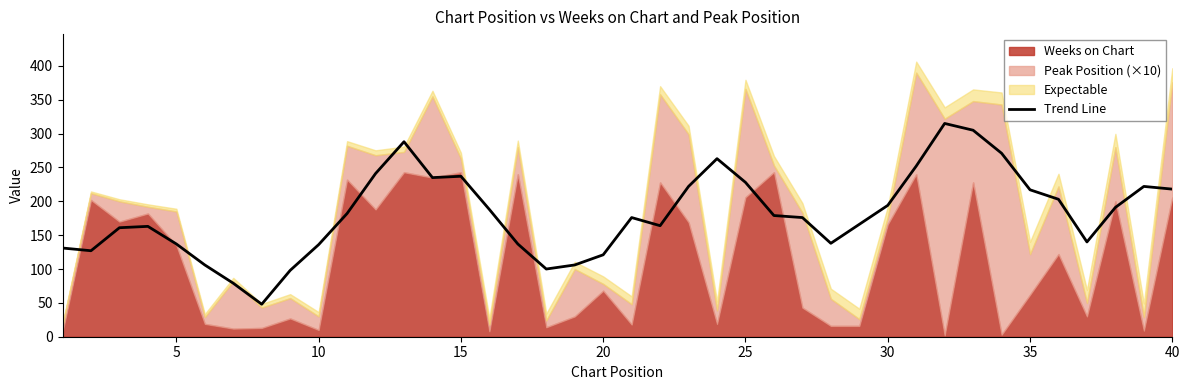

What is the minimum value for Trend Line?

48